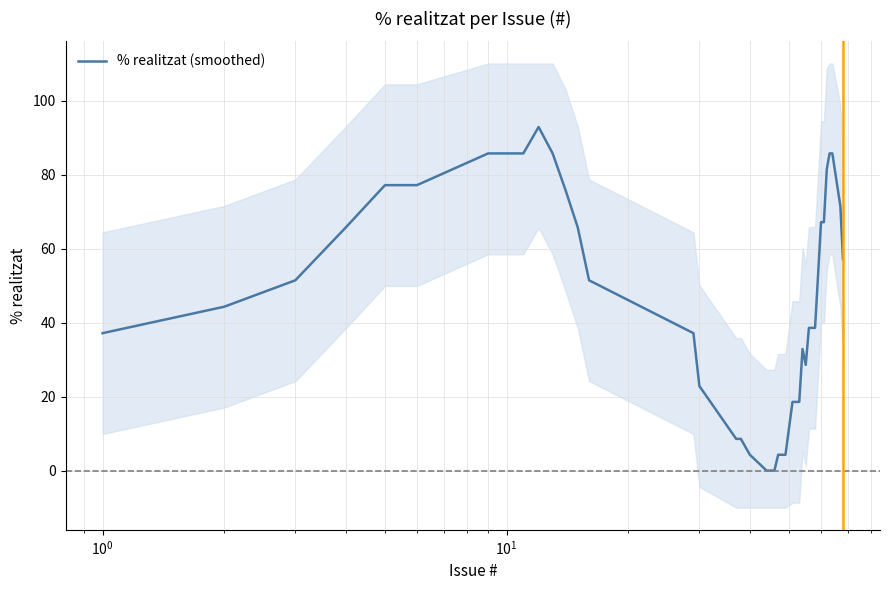

What is the difference between the second highest and second lowest values?

85.7